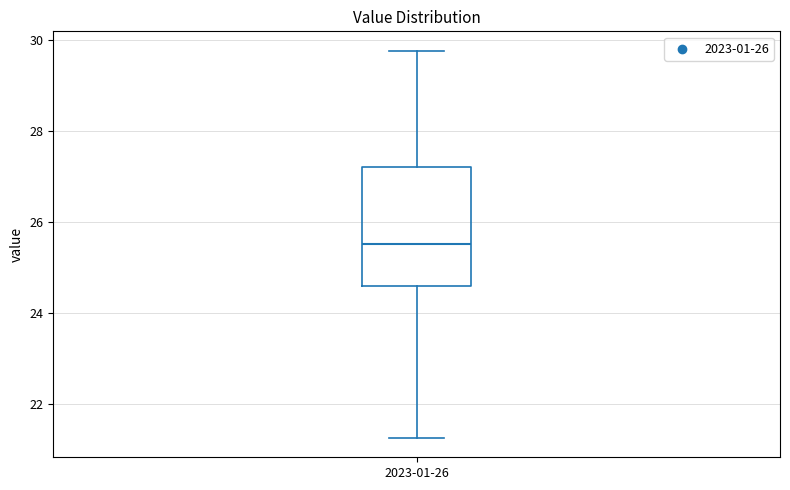

Read this box plot against the y-axis: the position of the median line, the range covered by the box, and the ends of both whiskers. The values are not printed on the chart, so give them approximately, as read against the axis.

median 25.6, box 24.6 to 27.2, whiskers 21.2 to 29.8